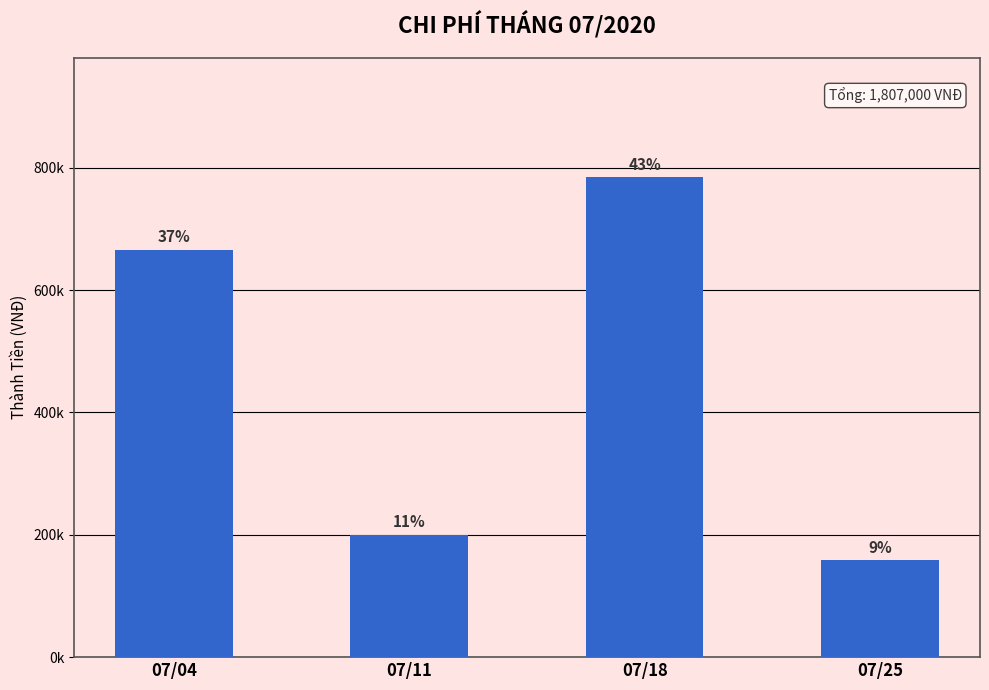

List the labels in order of value, smallest first.

07/25, 07/11, 07/04, 07/18